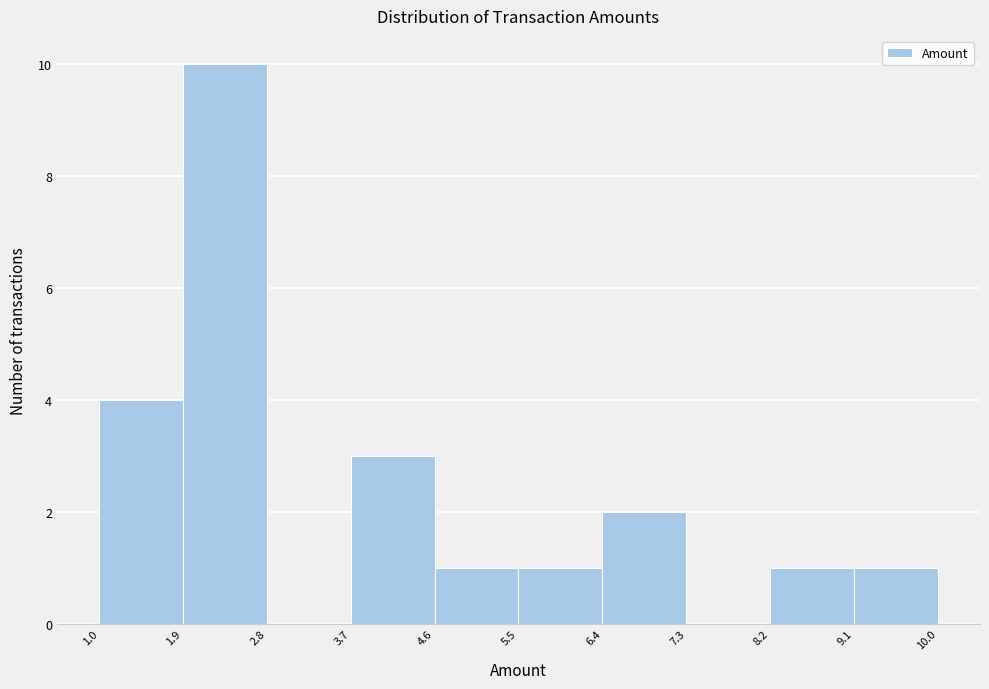

What is the height of the bar covering 9.1 to 10.0 on the x-axis? The values are not printed on the chart, so give them approximately, as read against the axis.

1